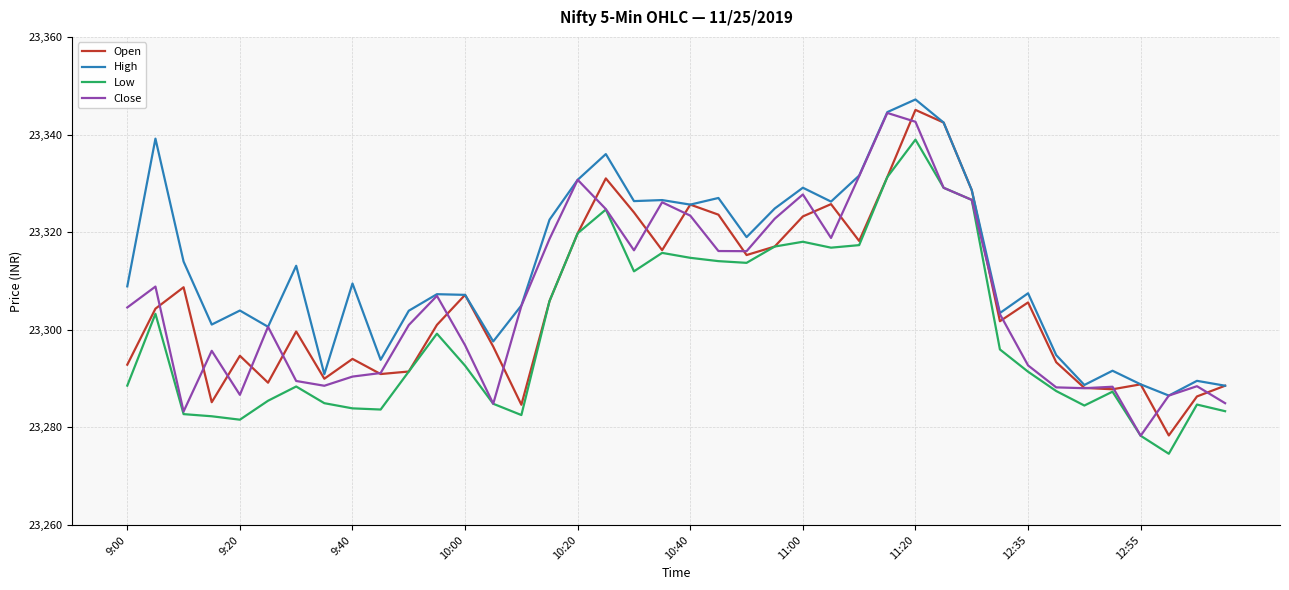

Which series has the largest total across all categories?

High